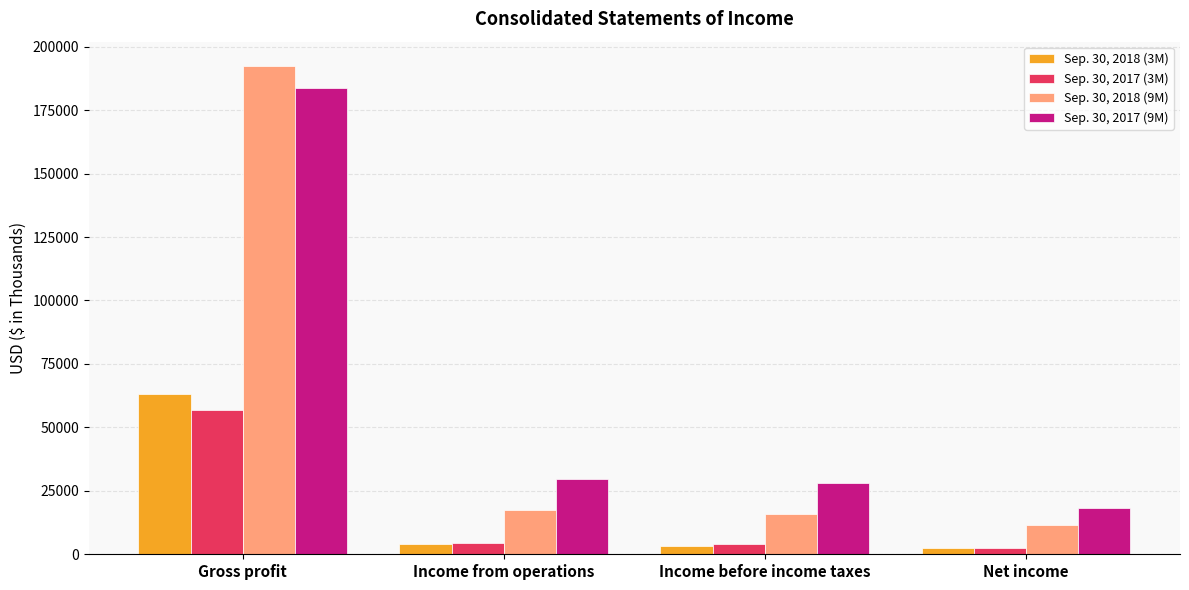

What is the greatest value displayed?

192361